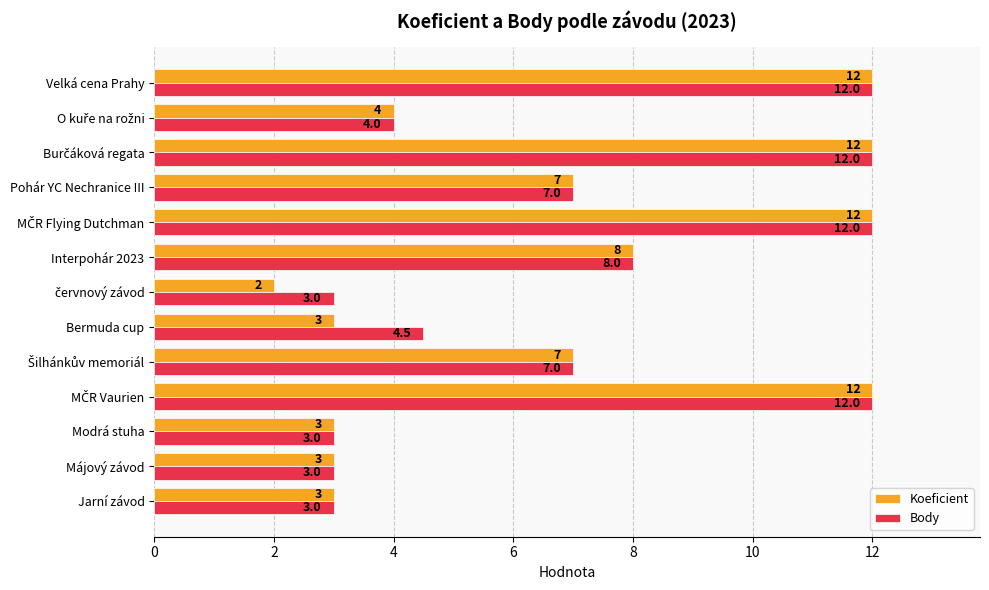

True or false: Koeficient has a value of 8.0 at Interpohár 2023.

True